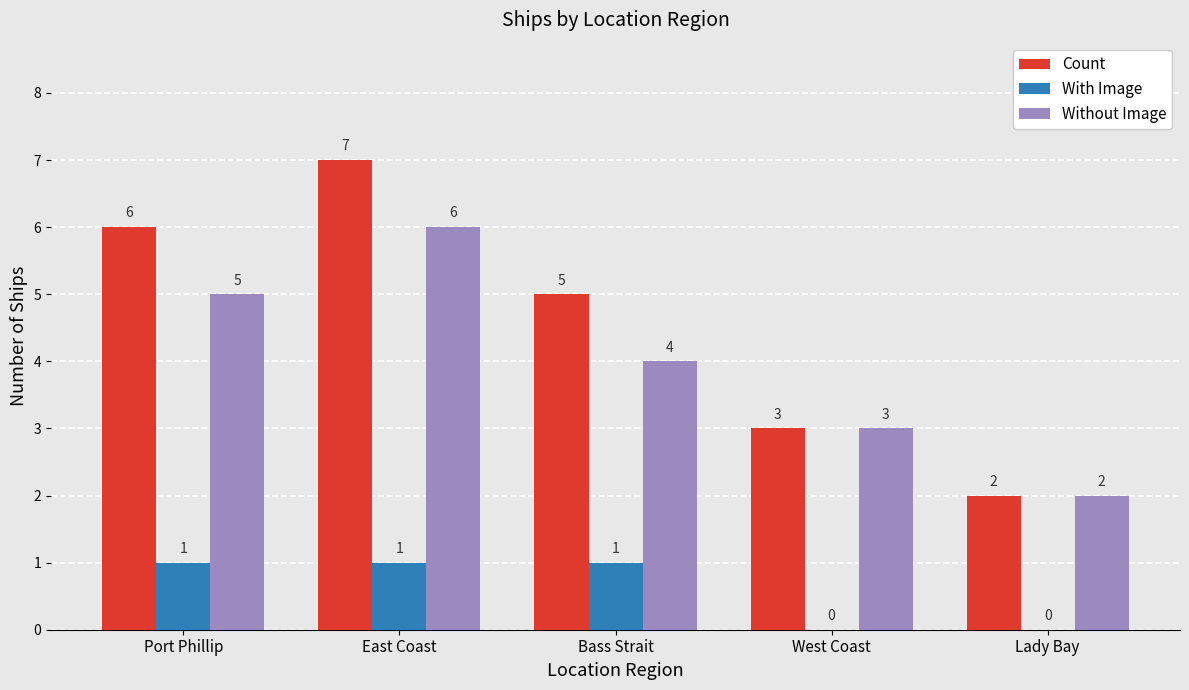

The With Image series shows -1 at Lady Bay. True or false?

False